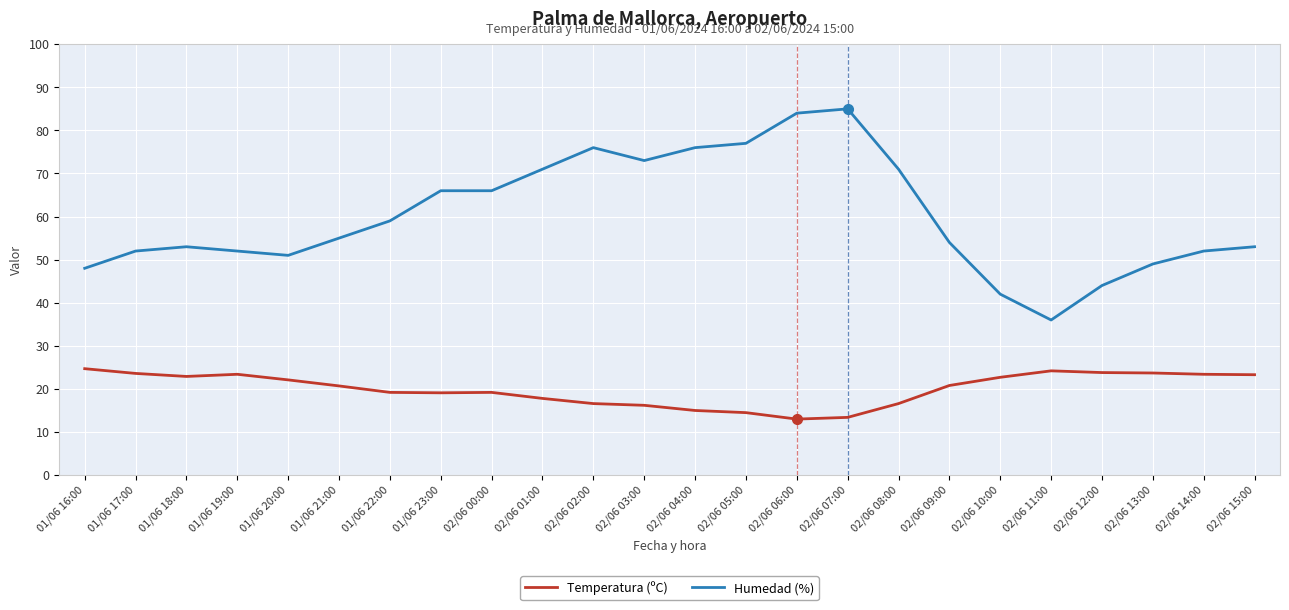

True or false: Humedad (%) has a value of 16.0 at 02/06 10:00.

False